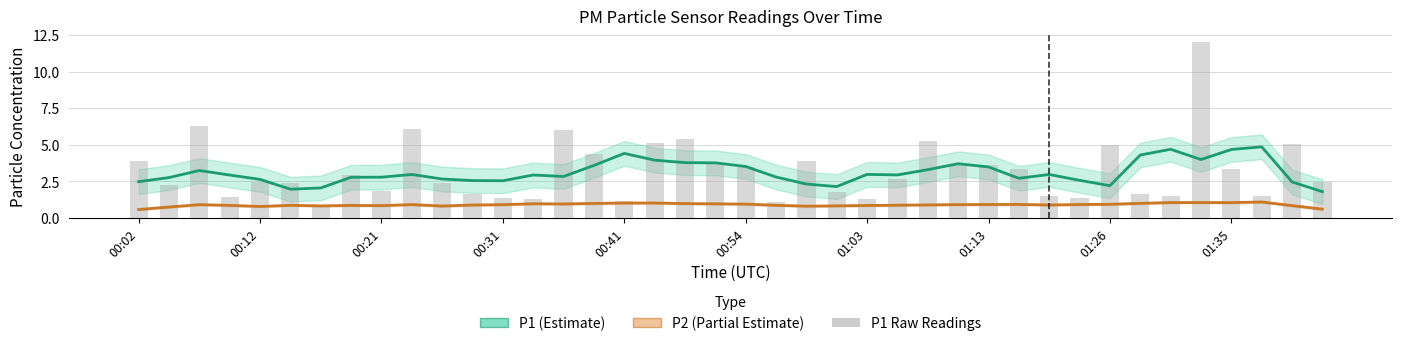

What is the label of the 33rd bar from the right?

01:13